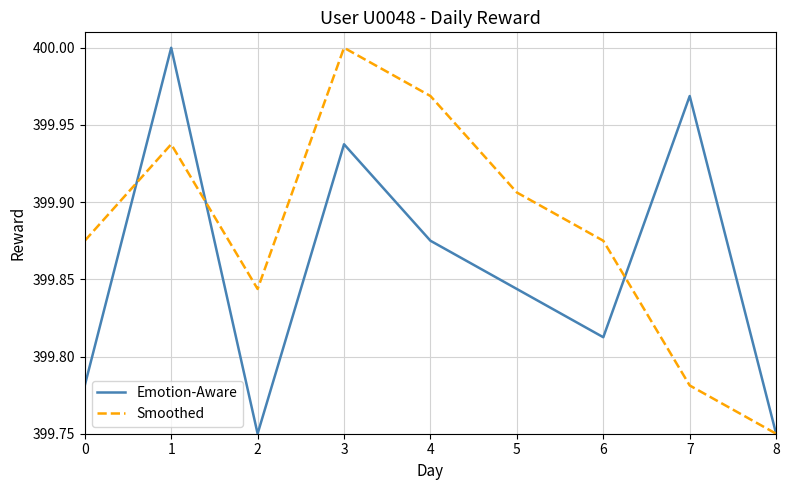

What is the total value across all series at 0?

799.7